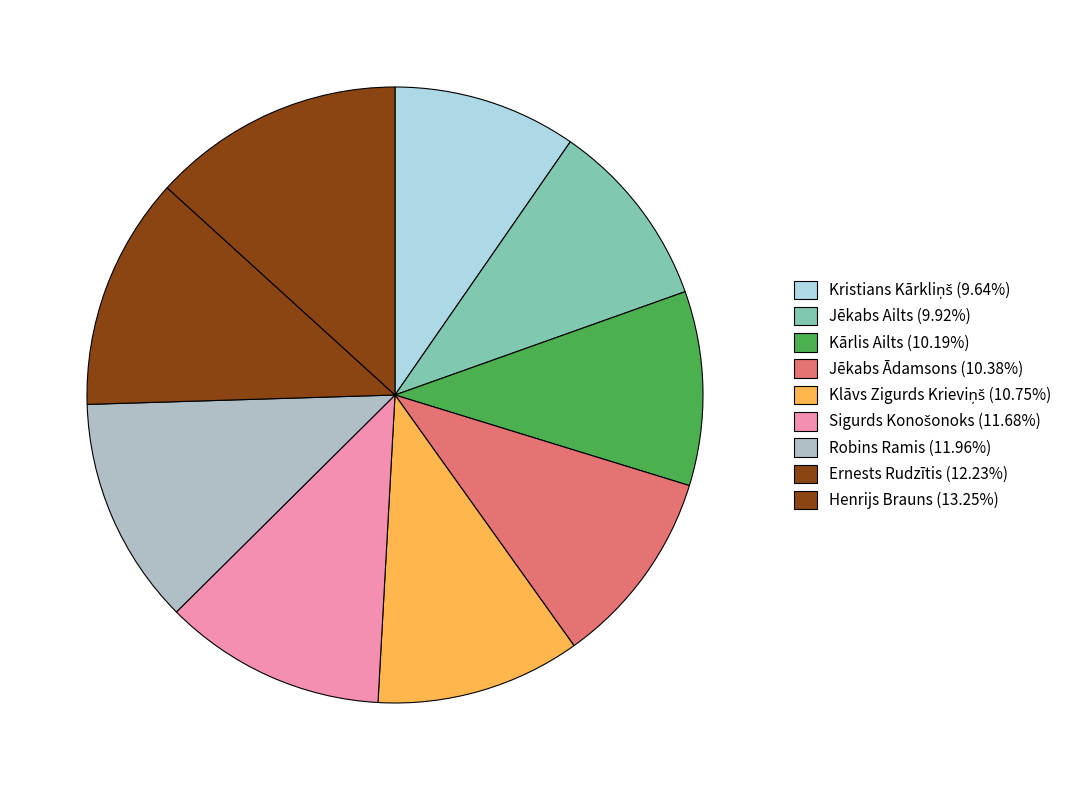

To the nearest percent, what is the difference between the Robins Ramis and Kārlis Ailts slice percentages?

2%